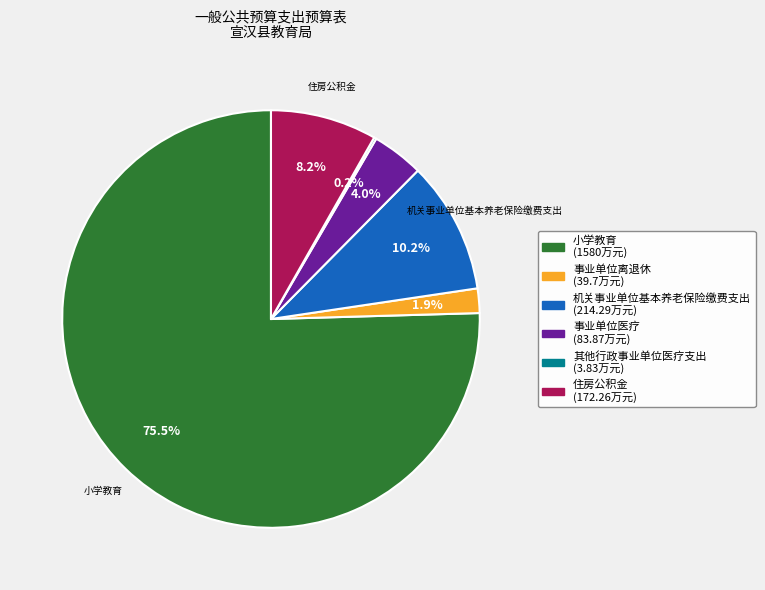

Which slice is the largest?

小学教育